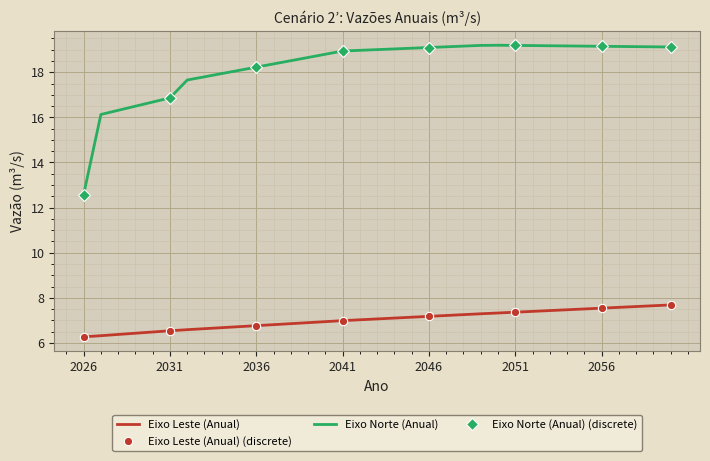

What is the highest value of the Eixo Norte (Anual) series?

19.2